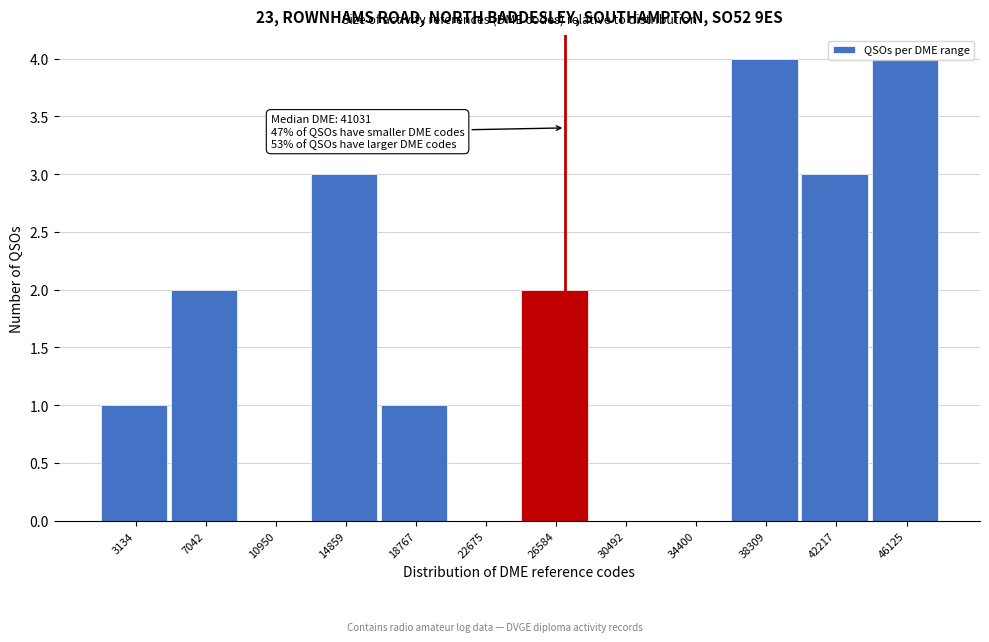

Between 46125 and 3134, which is larger?

46125